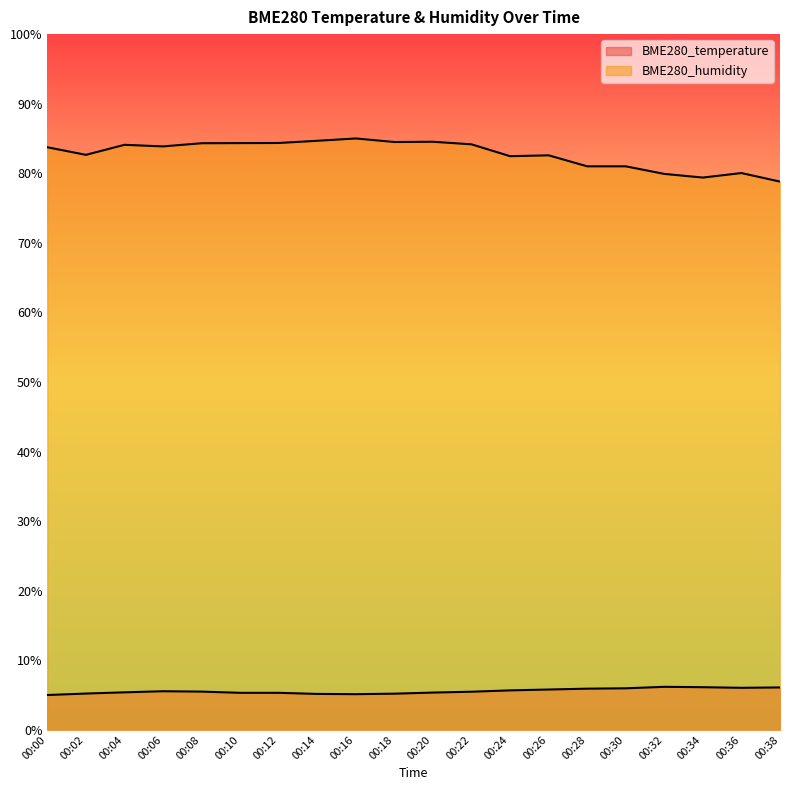

In BME280_temperature, how many points are higher than both neighbors (excluding endpoints)?

2